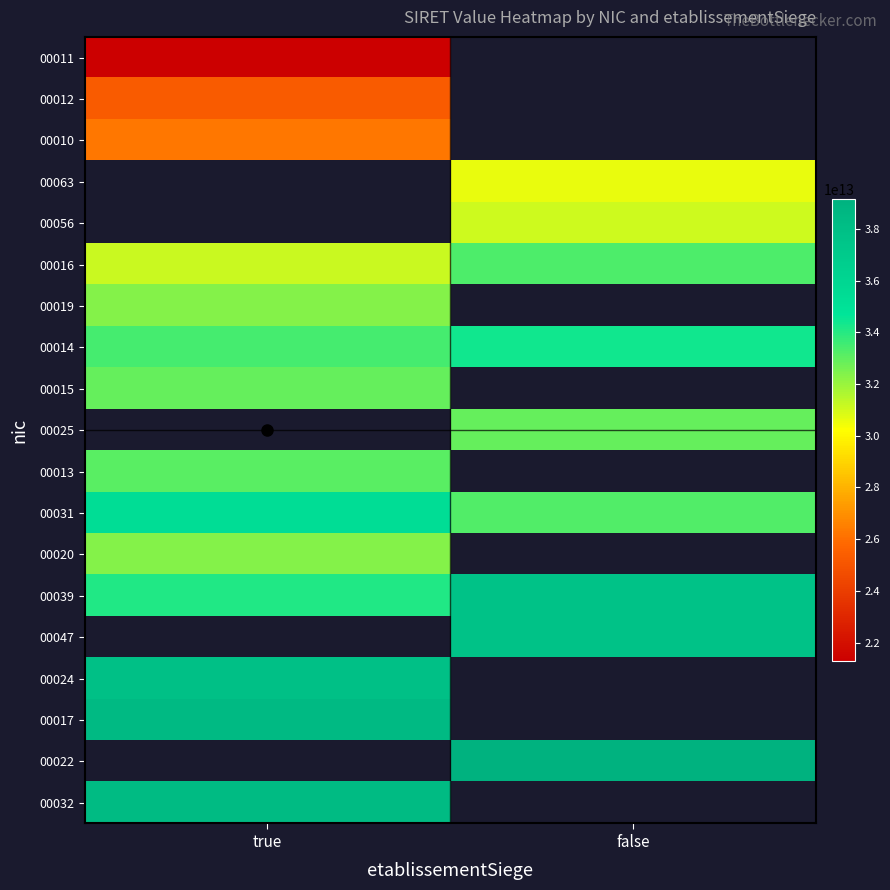

How many categories are shown in the chart?

2